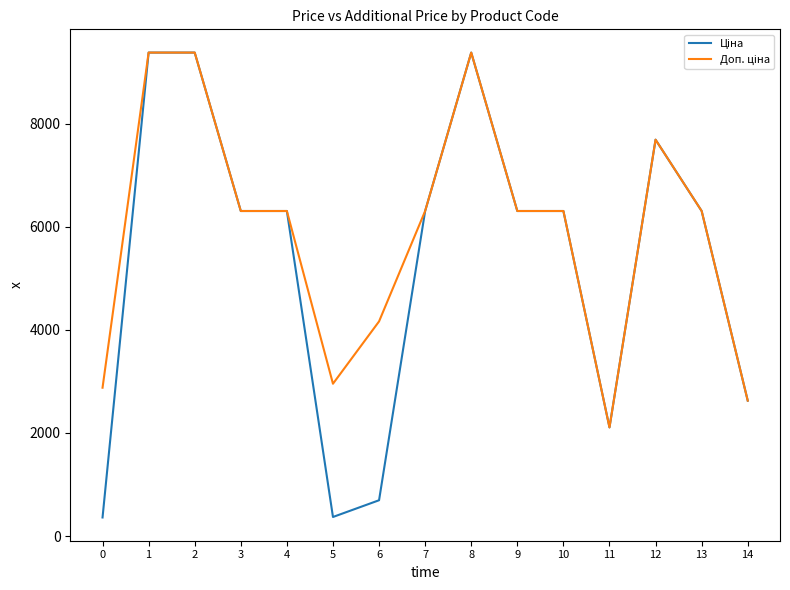

What is the greatest value displayed?

9384.0